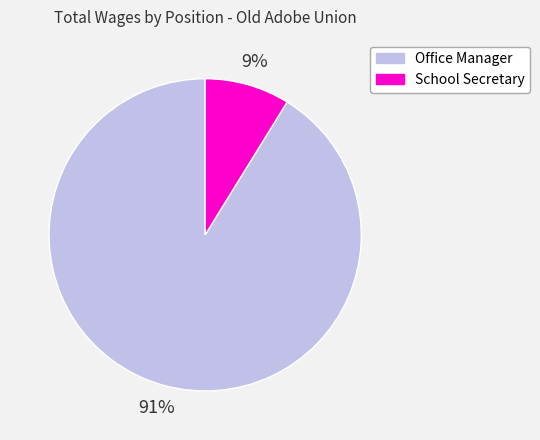

How many slices are in this pie chart?

2